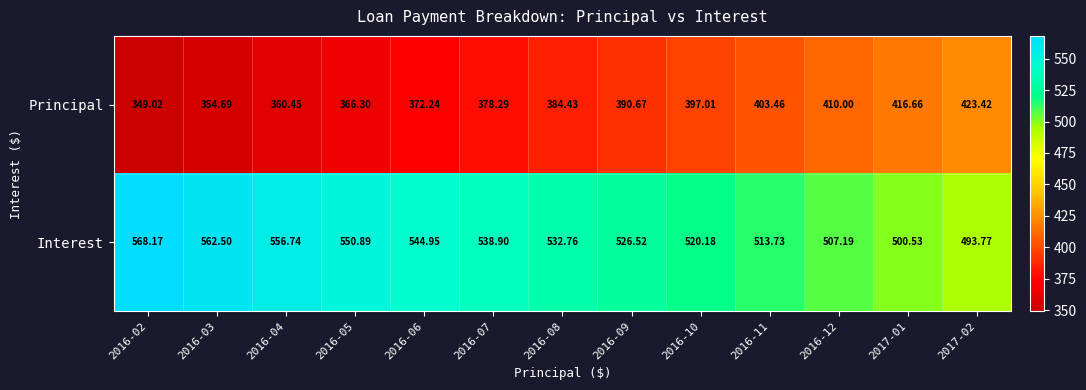

Is the value of Interest at 2016-12 greater than the value of Principal at 2016-05?

Yes